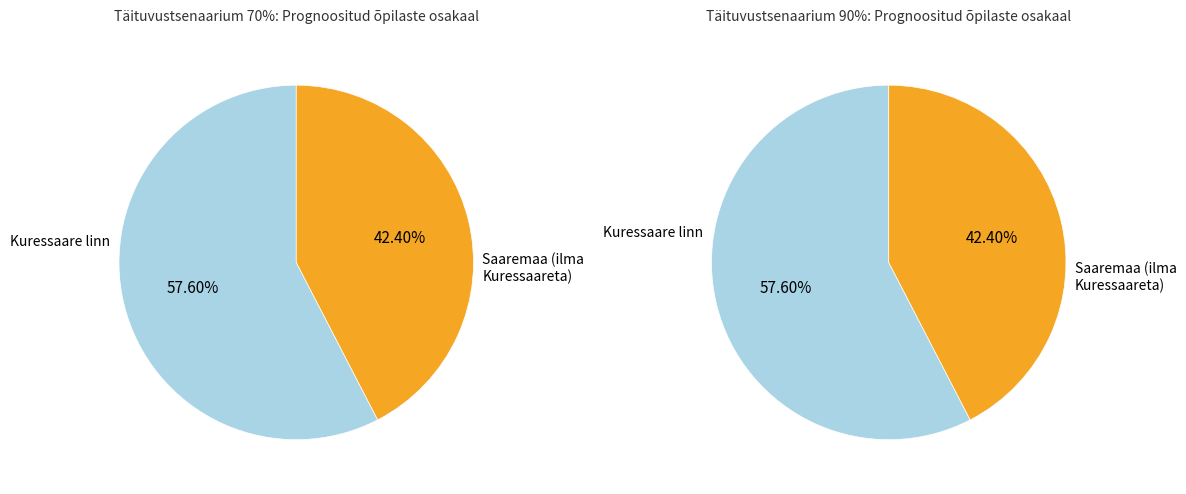

Count the number of slices in the pie.

2